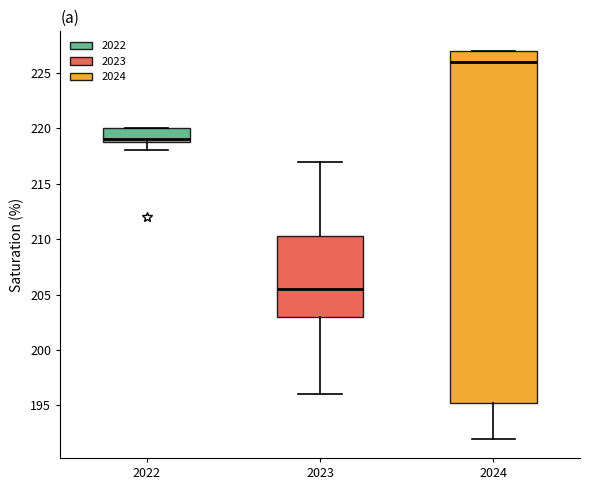

Comparing the boxes themselves (not the whiskers), which one is the tallest?

2024